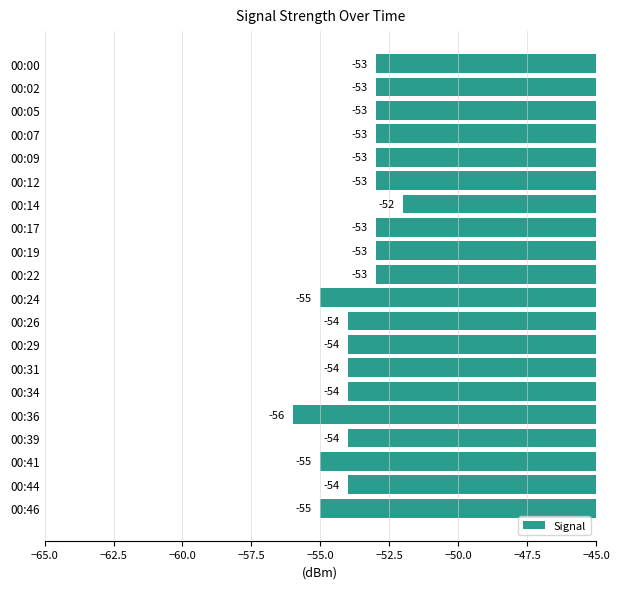

True or false: the data shows -76 at 00:17.

False